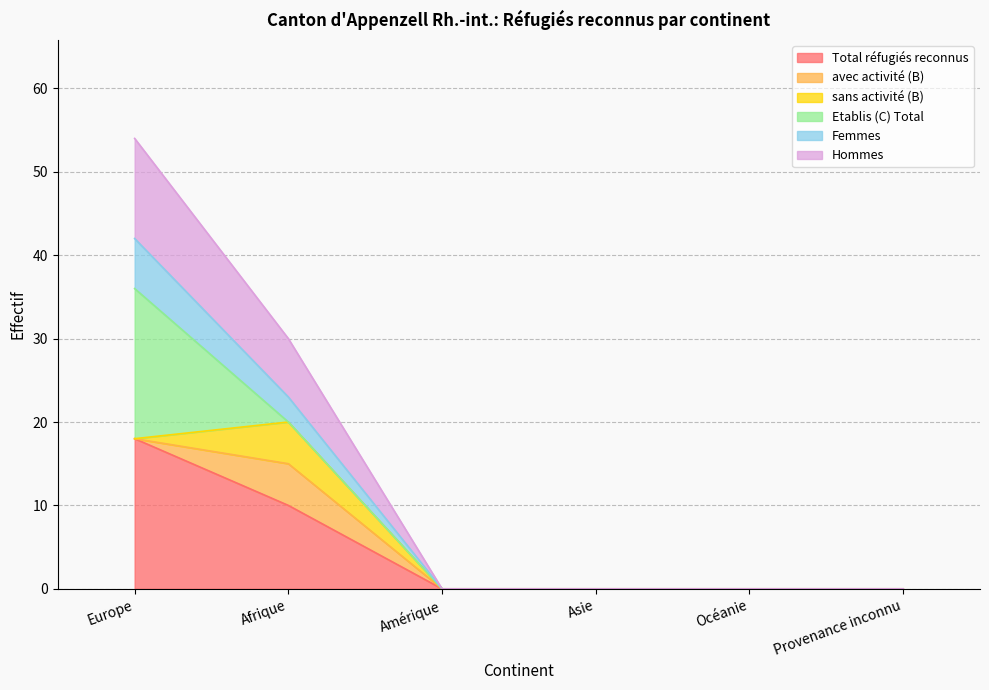

At how many categories does at least one series exceed 8?

2